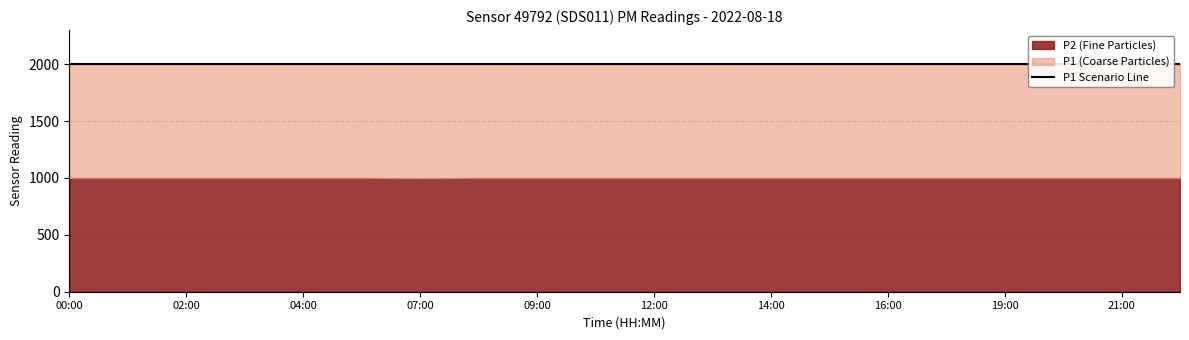

Read the P1 value at 08:27.

1999.9